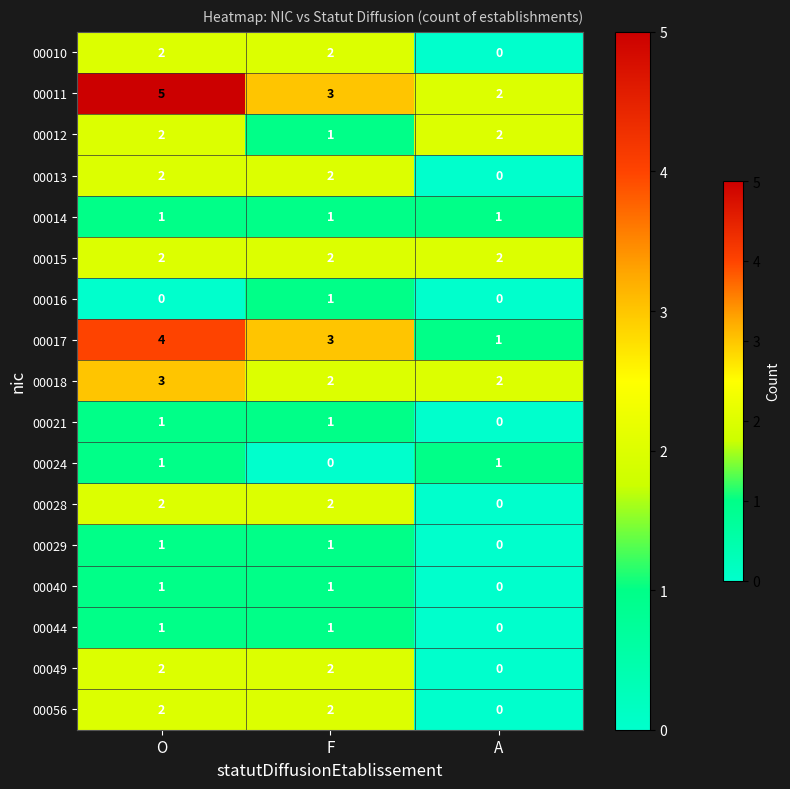

What is the spread (max minus min) of values at A?

2